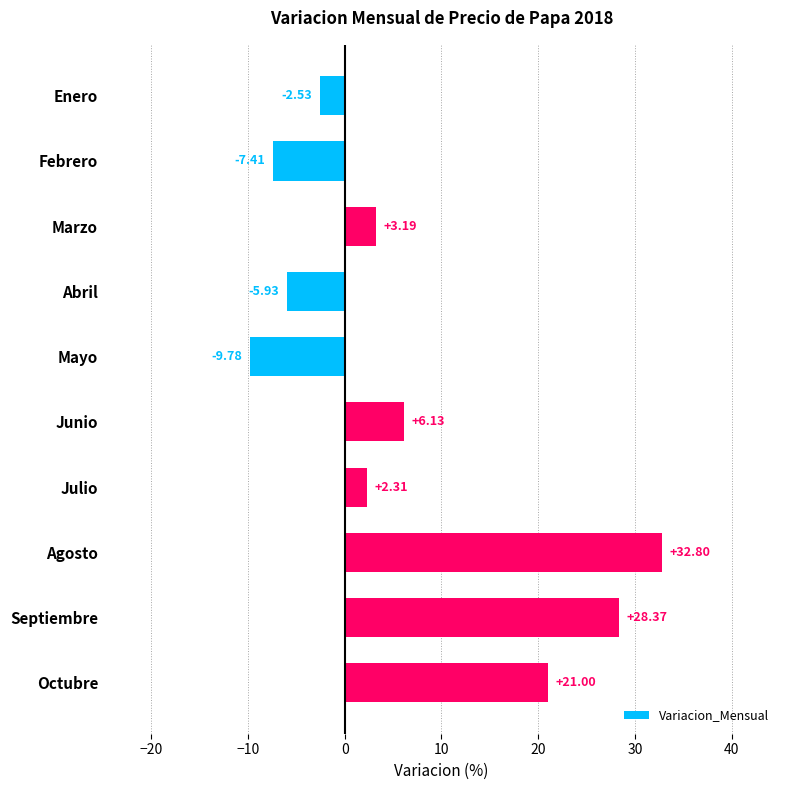

What is the label of the 4th bar from the top?

Abril